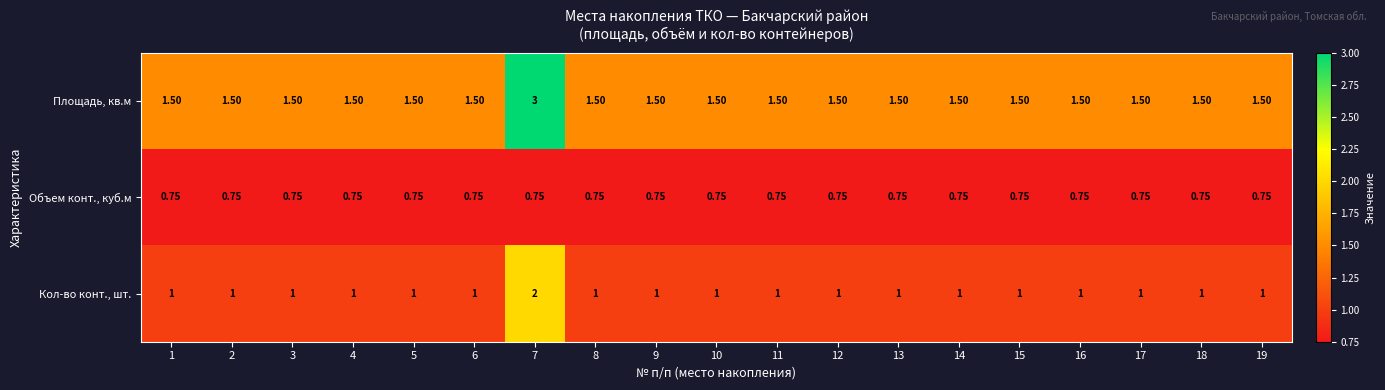

Which series has the largest range (max minus min)?

Площадь, кв.м